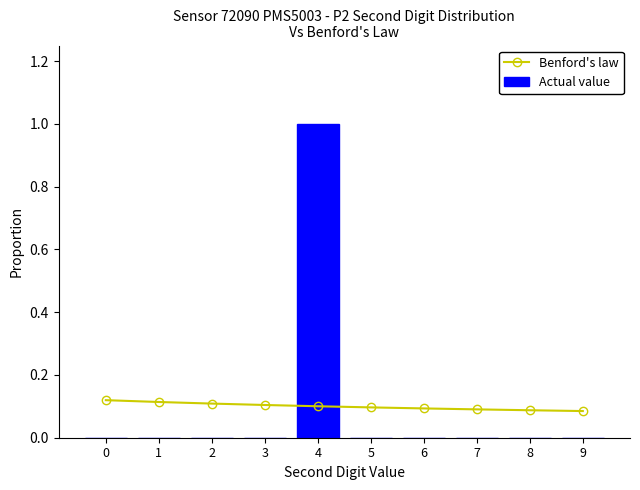

Between 2 and 9, which series saw the biggest shift?

Benford's law